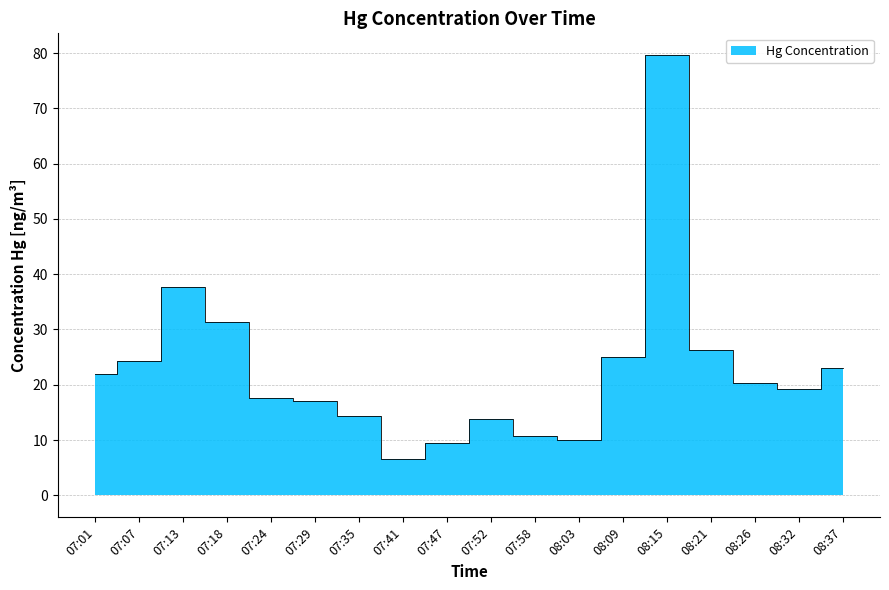

The value at 07:29 is 10.4. True or false?

False